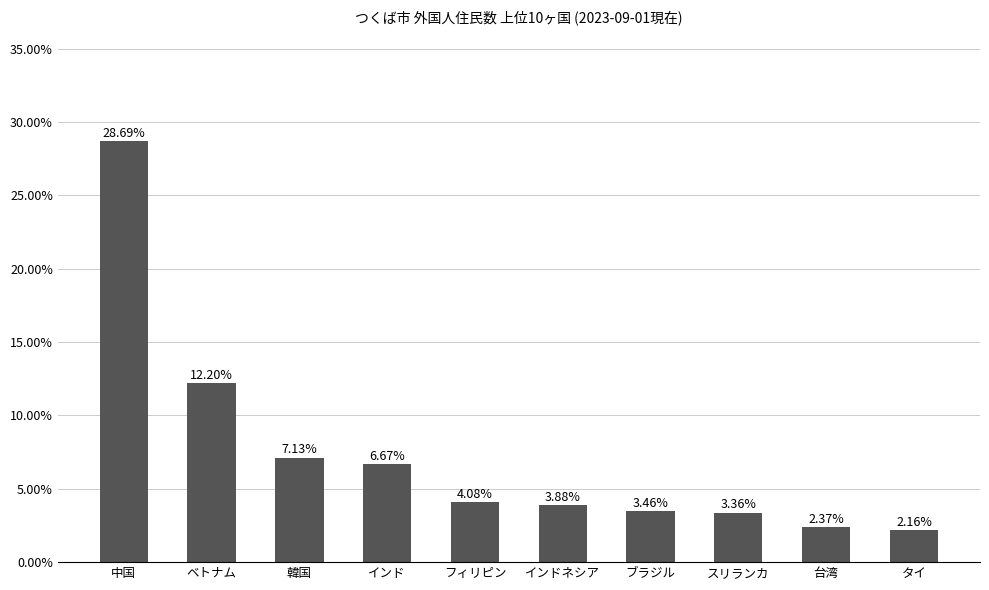

The value at フィリピン is 0.0. True or false?

False